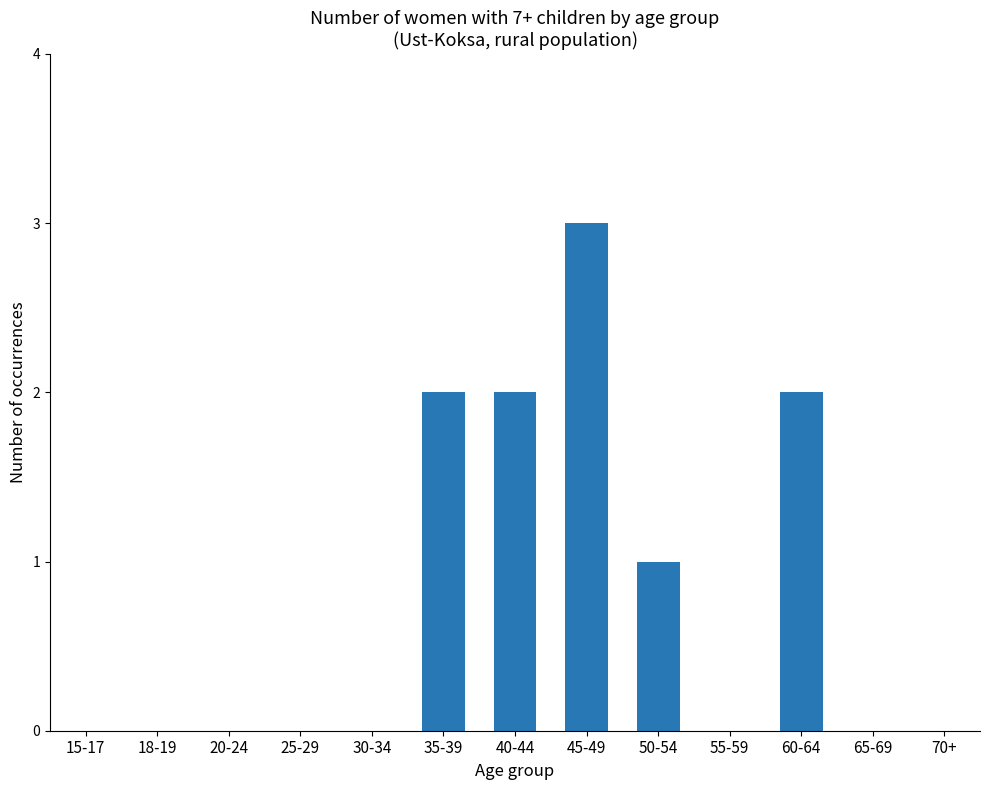

Where is the data nearest to the value 1?

50-54